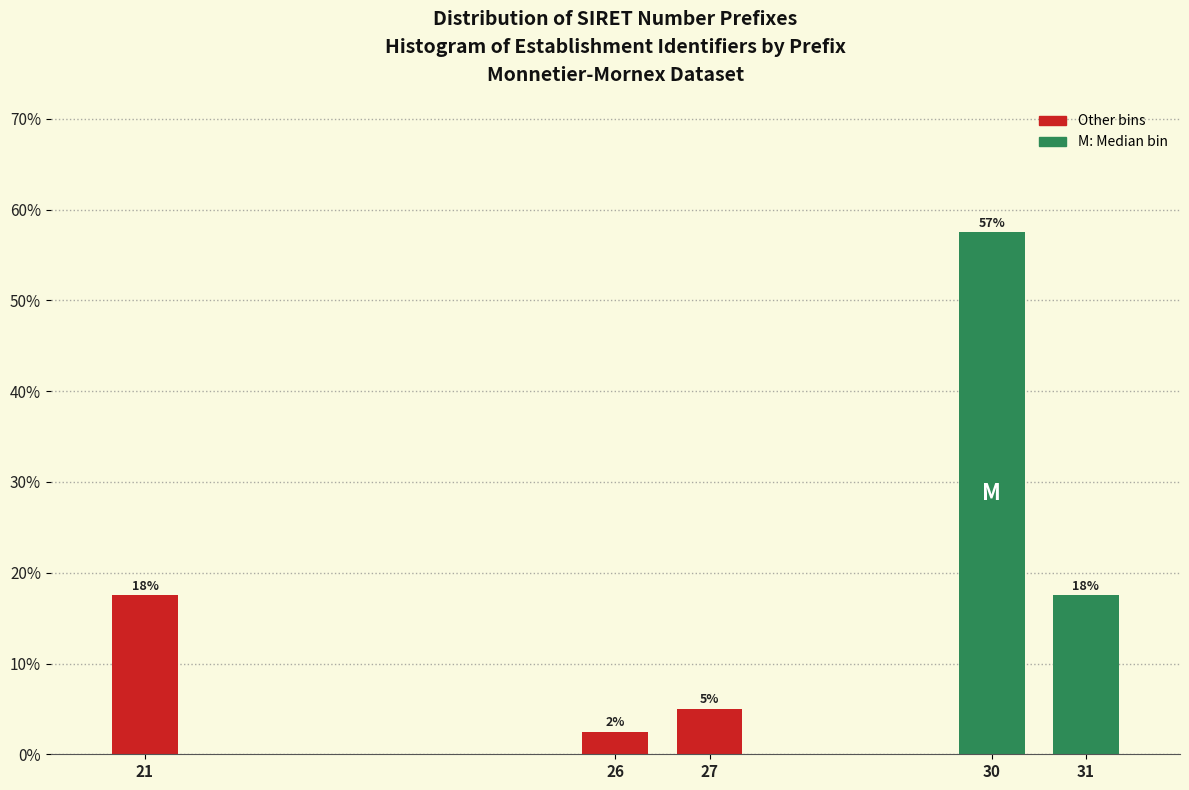

Are the bars horizontal?

No